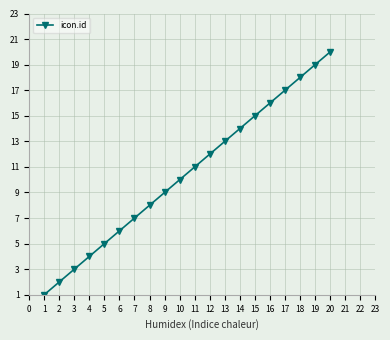

How many data points are less than 11?

10